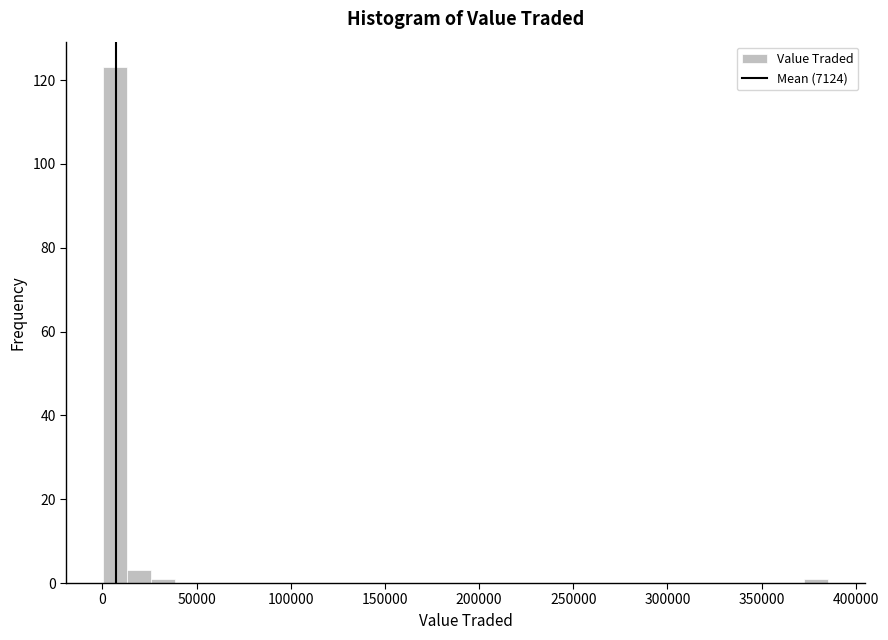

Read against the x-axis, roughly where is the centre of the tallest bar?

5000